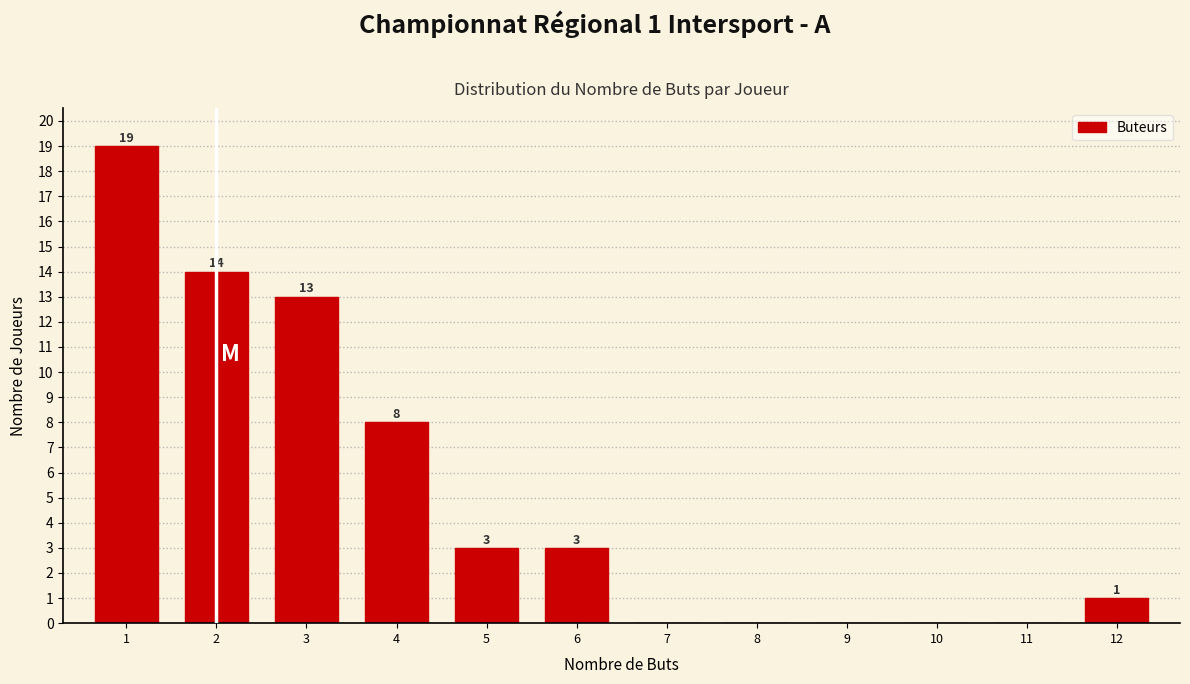

Reading left to right, list all the values displayed in this chart.

1=19	2=14	3=13	4=8	5=3	6=3	7=0	8=0	9=0	10=0	11=0	12=1